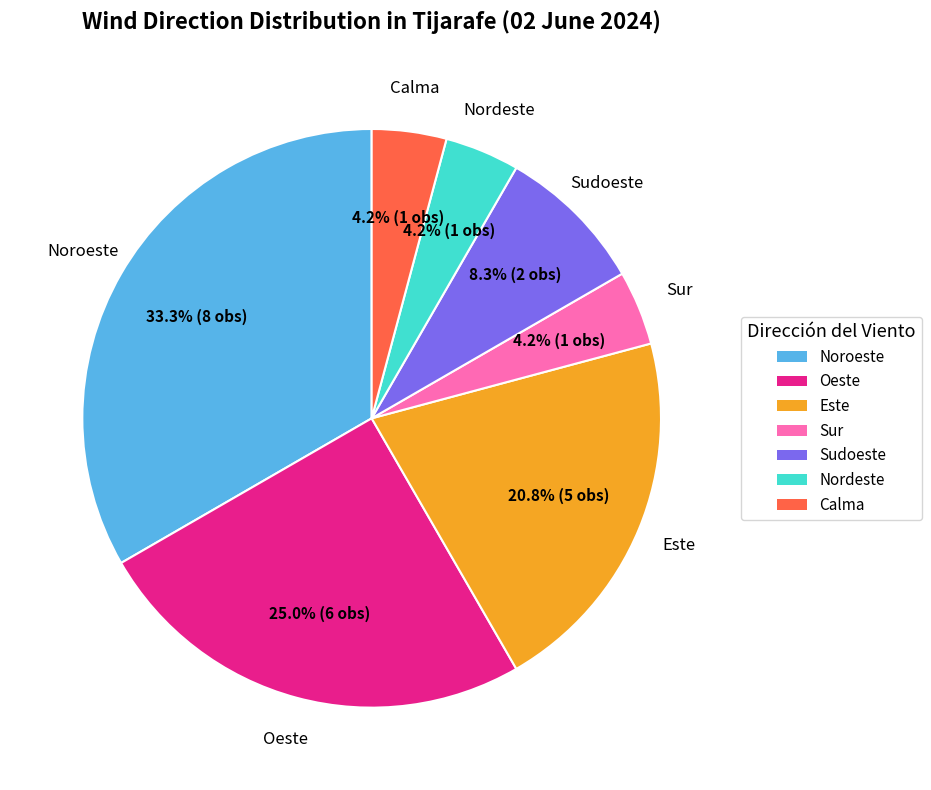

What portion of the pie excludes Sudoeste?

91.7%